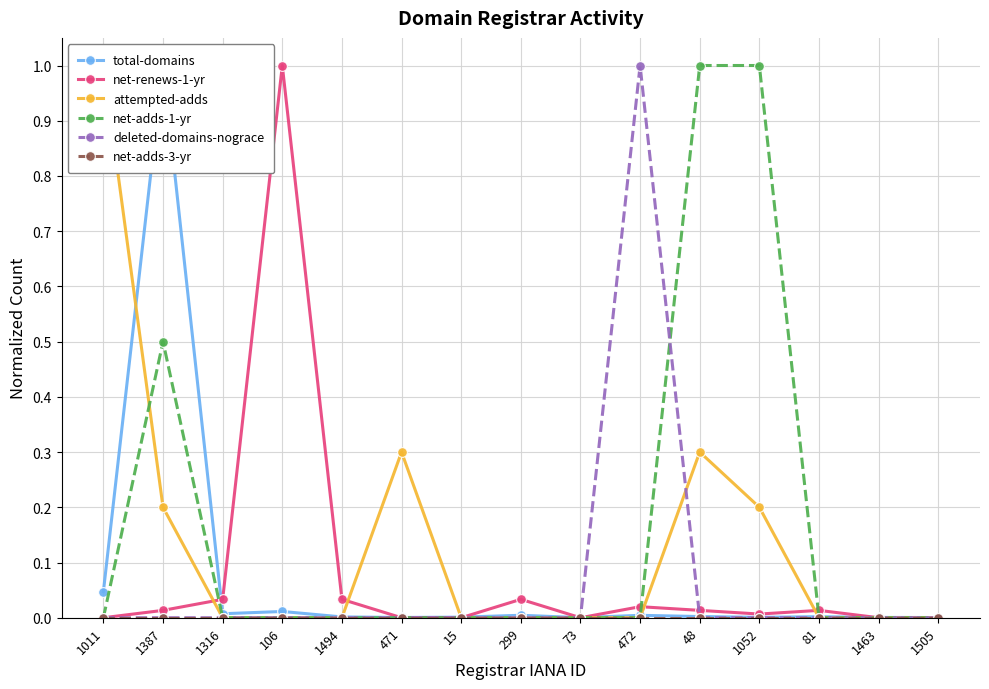

True or false: net-renews-1-yr has more than 0 interior local peaks.

True